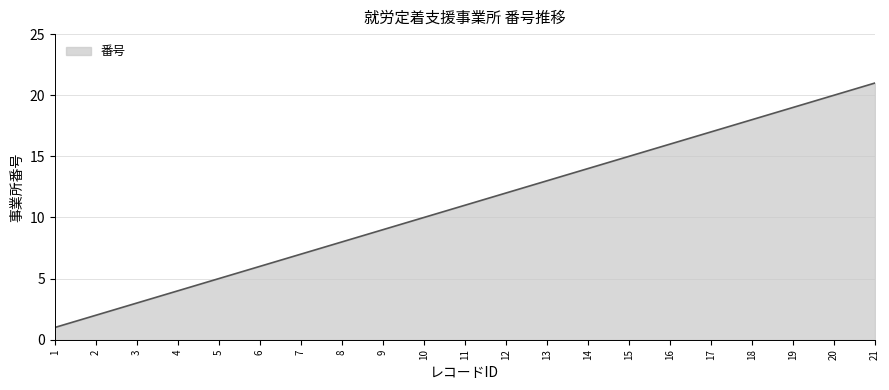

What is the approximate value at 17, to the nearest 10?

20